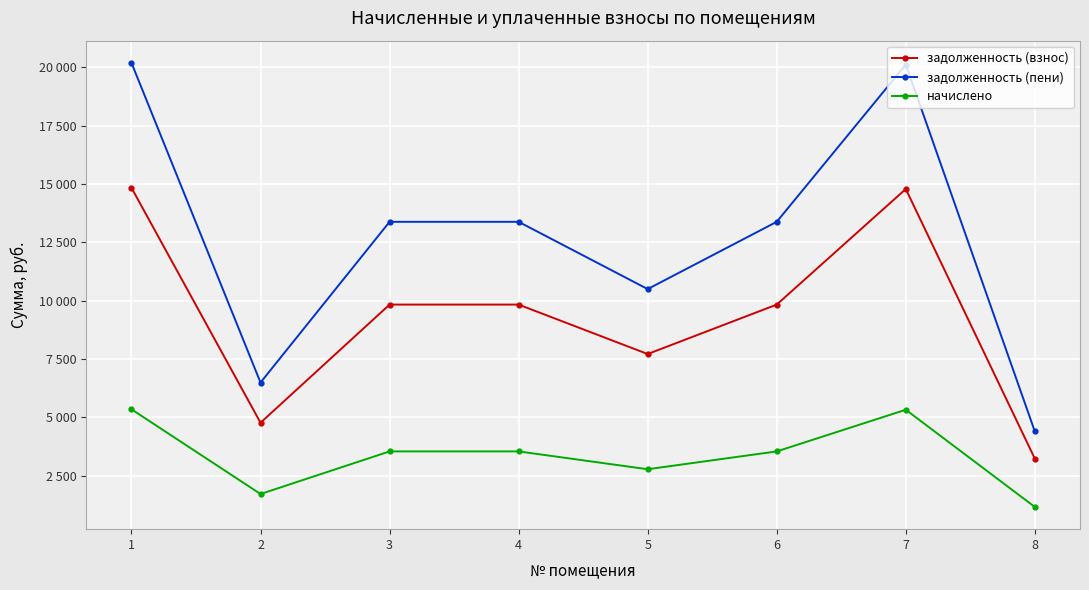

At 7, list the series in order from largest to smallest.

задолженность (пени), задолженность (взнос), начислено